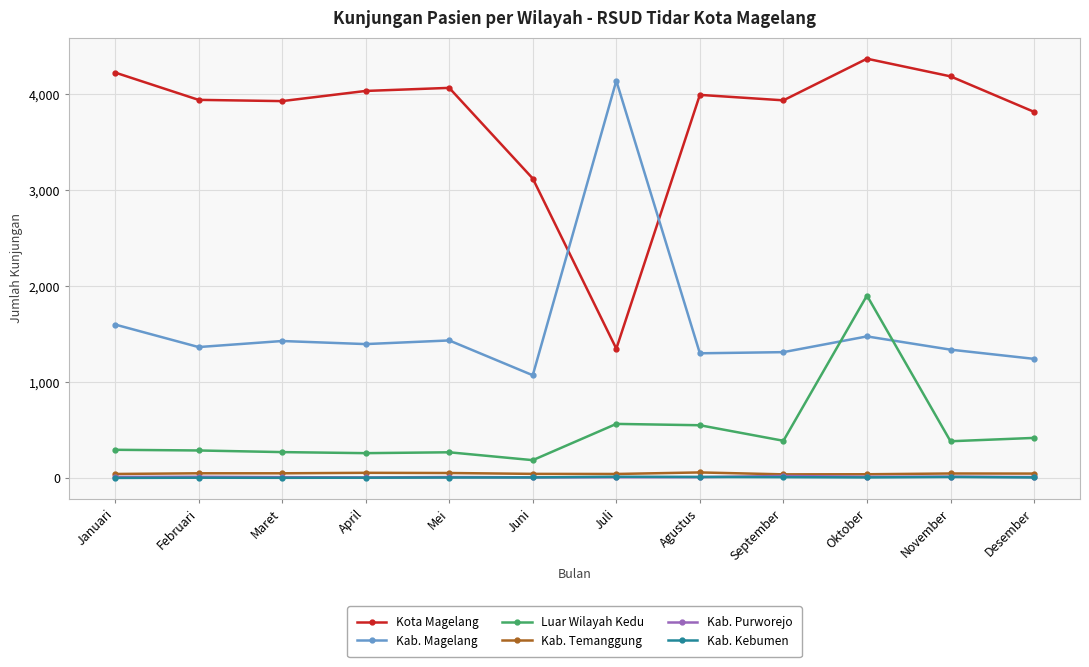

Is it true that Kab. Magelang equals 1958 at April?

False